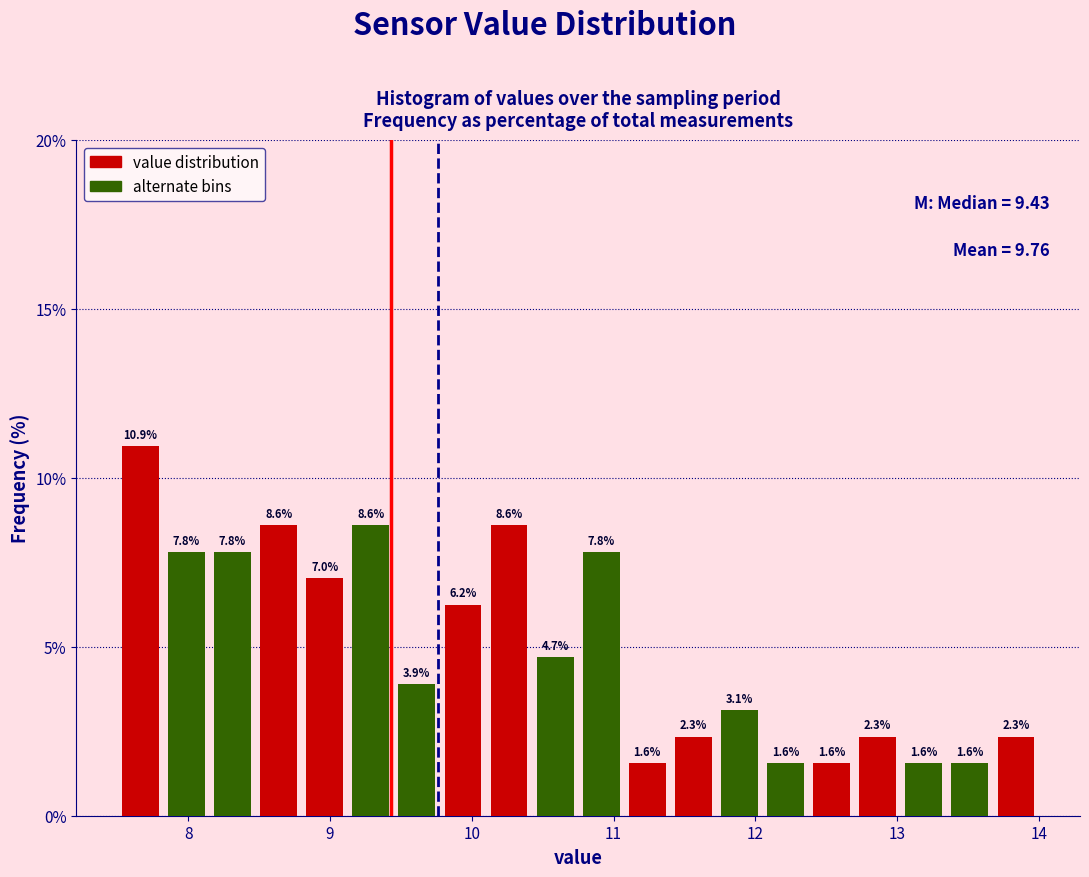

Around what value on the x-axis is the tallest bar? Give the approximate position of its centre, as read against the axis.

7.7